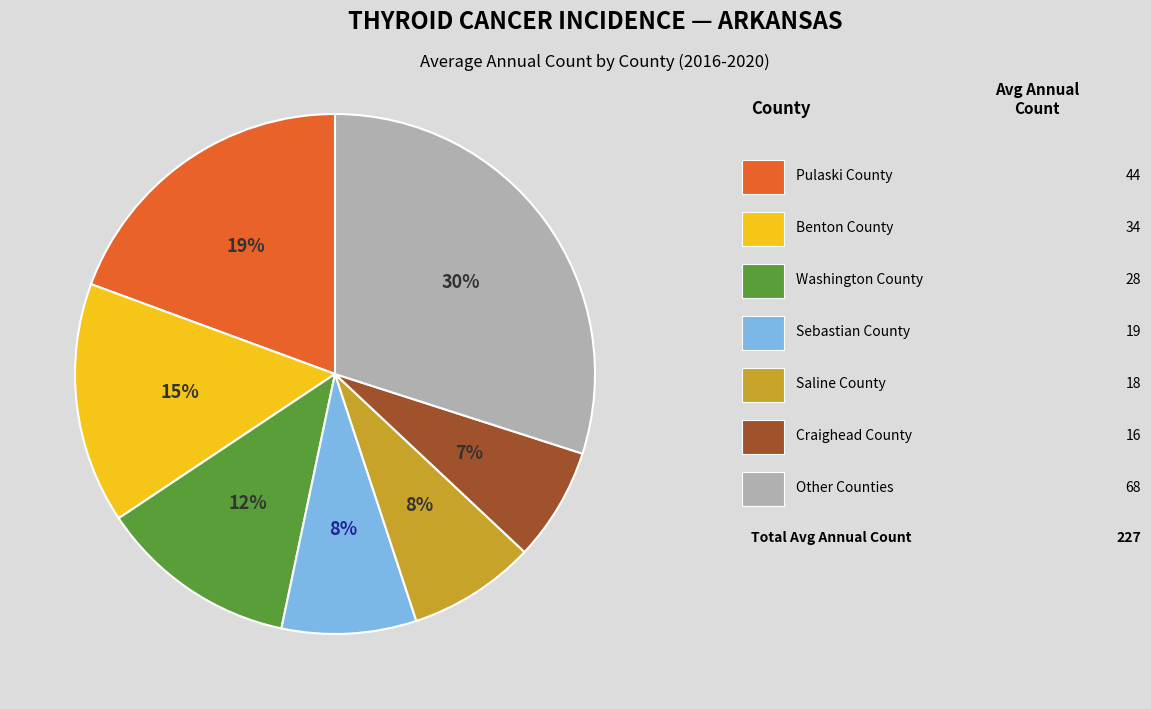

Is there a majority slice in this chart?

No